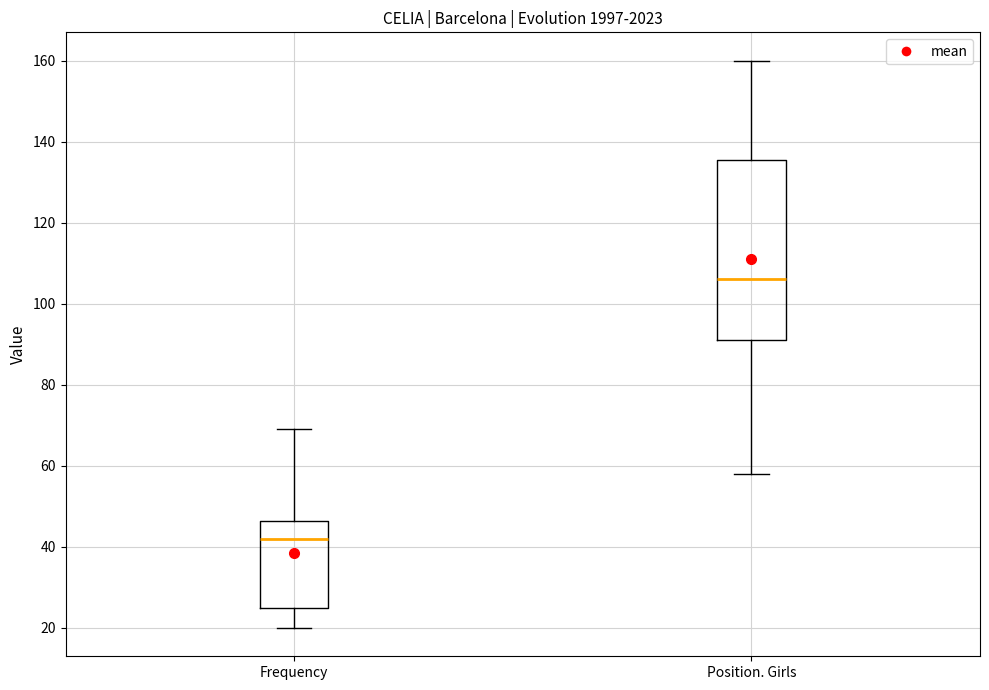

Where does the upper whisker of the box for Frequency end on the y-axis? The values are not printed on the chart, so give them approximately, as read against the axis.

70